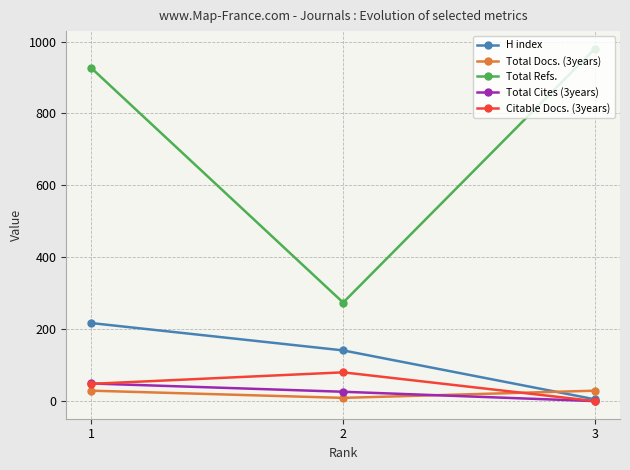

Reading right to left, extract all data points from this chart.

H index: 5	141	217
Total Docs. (3years): 29	9	29
Total Refs.: 980	274	926
Total Cites (3years): 0	26	49
Citable Docs. (3years): 0	80	48